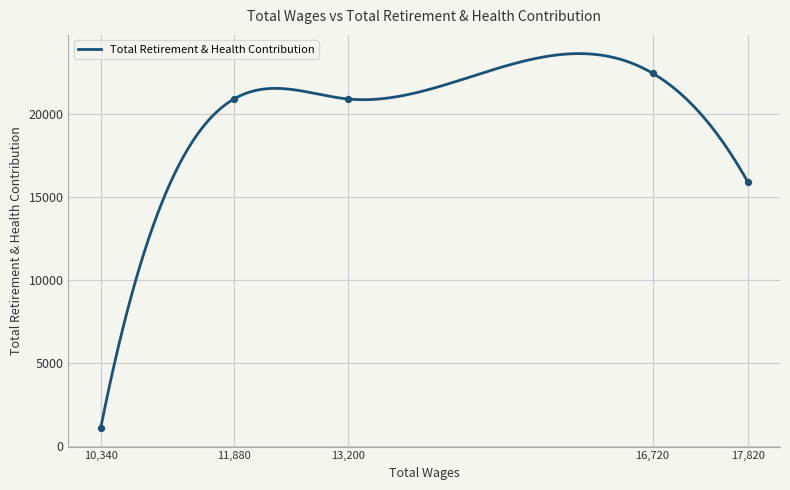

Which has a higher value, 16720.0 or 13200.0?

16720.0